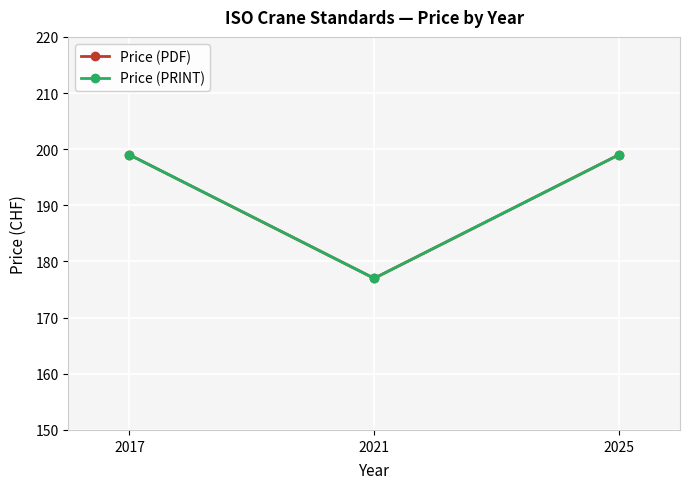

Does the chart have visible grid lines?

Yes